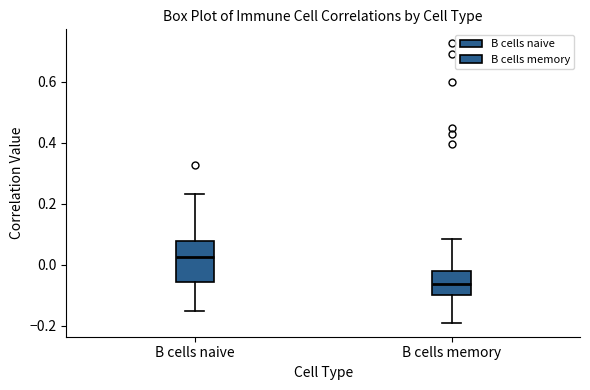

Which box is the tallest, from its lower edge to its upper edge?

B cells naive